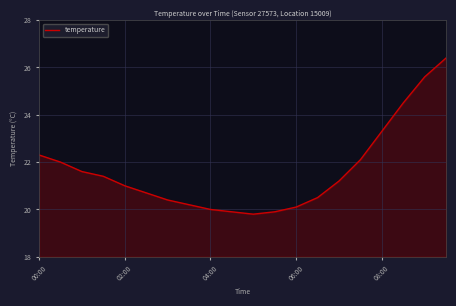

What is the smallest value displayed?

19.8